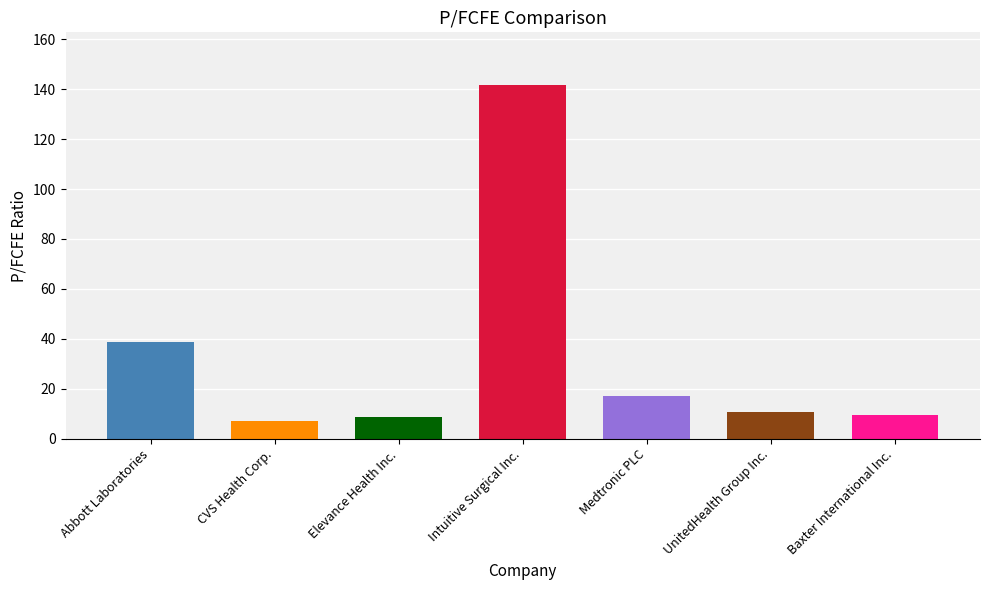

What position from the left is Medtronic PLC?

5